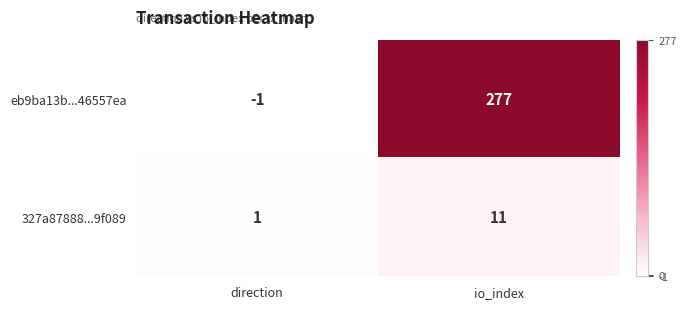

What is the greatest value displayed?

277